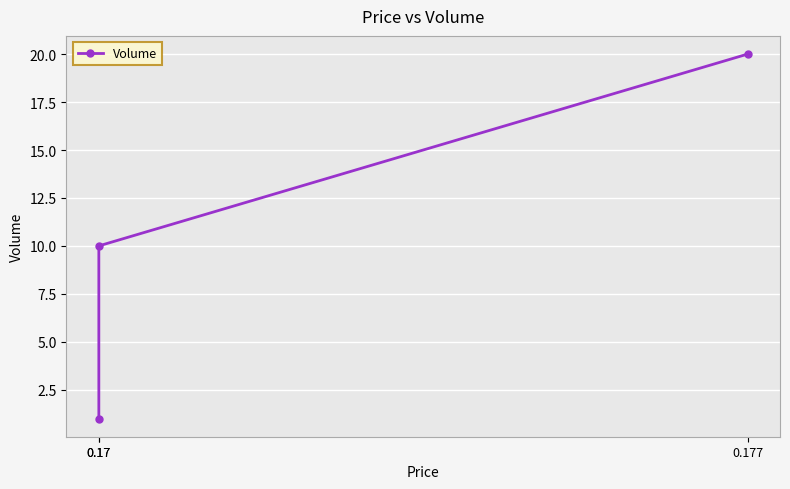

The chart shows a value of 1 at 0.17. True or false?

True